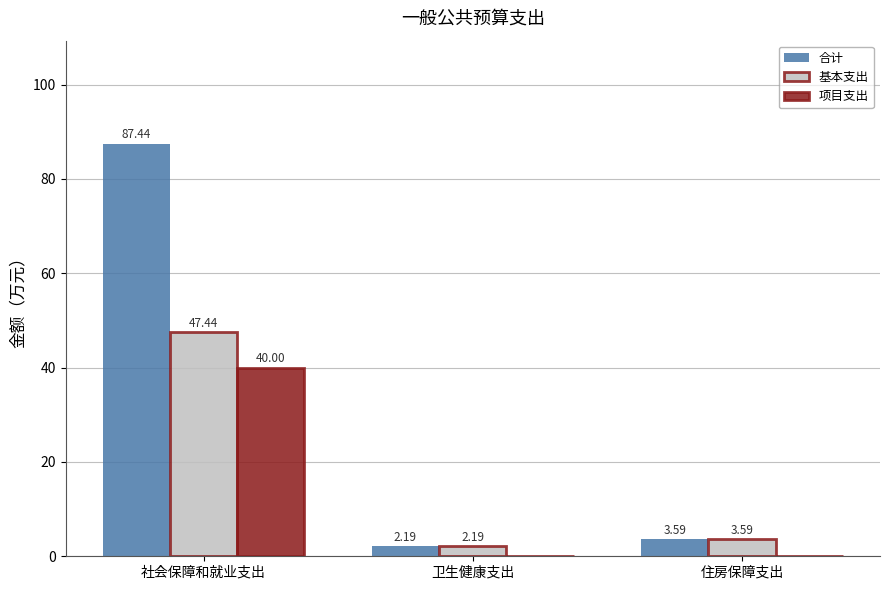

Between 社会保障和就业支出 and 卫生健康支出, which series saw the biggest shift?

合计